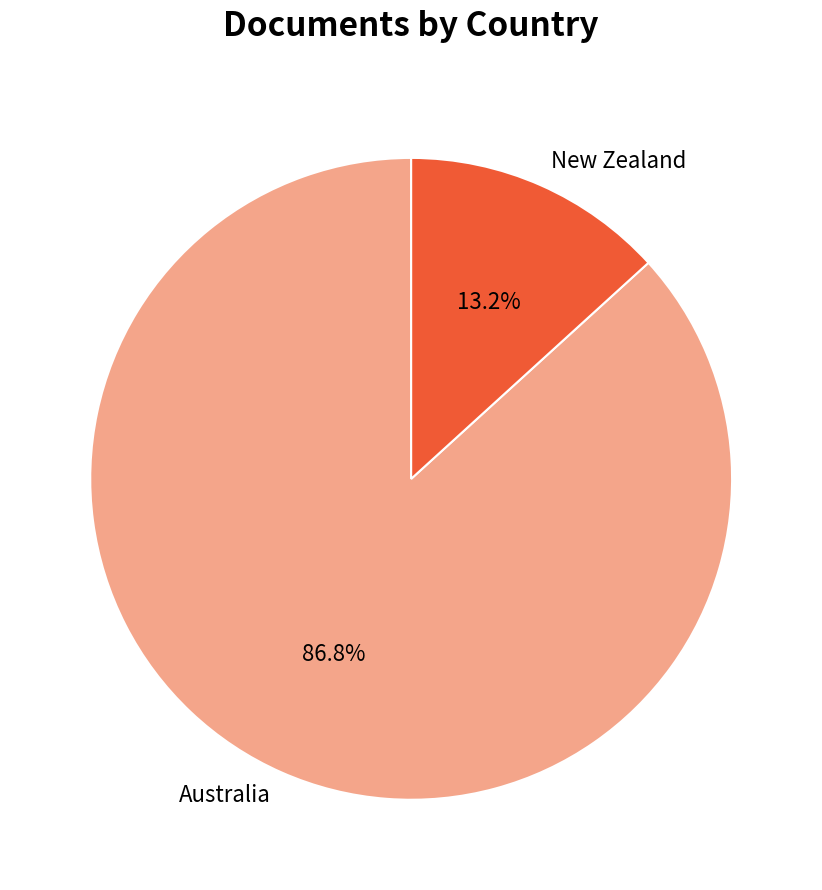

Is there any slice that represents more than half of the pie?

Yes